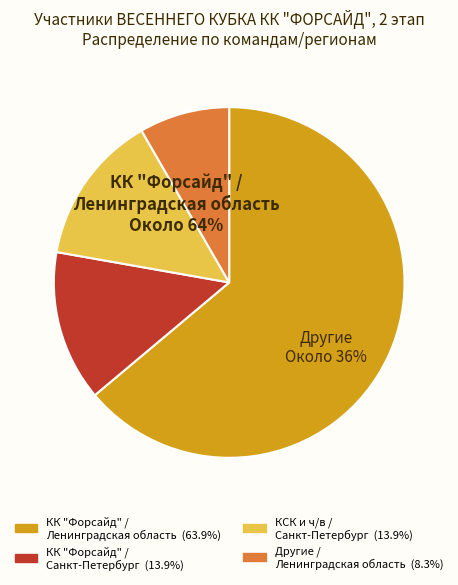

Which category has the biggest portion of the pie?

КК "Форсайд" / Ленинградская область